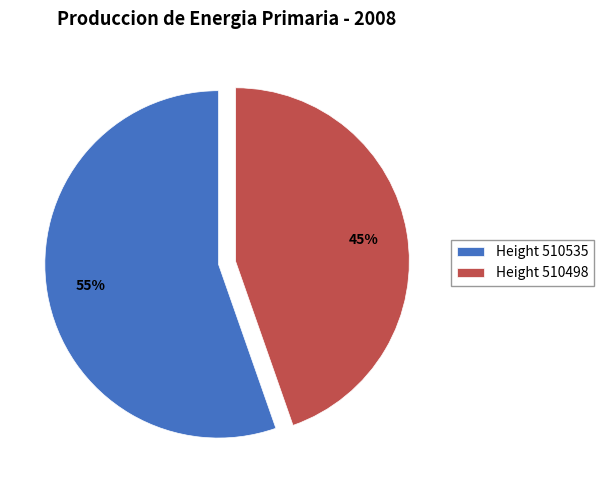

How many segments does this pie chart have?

2